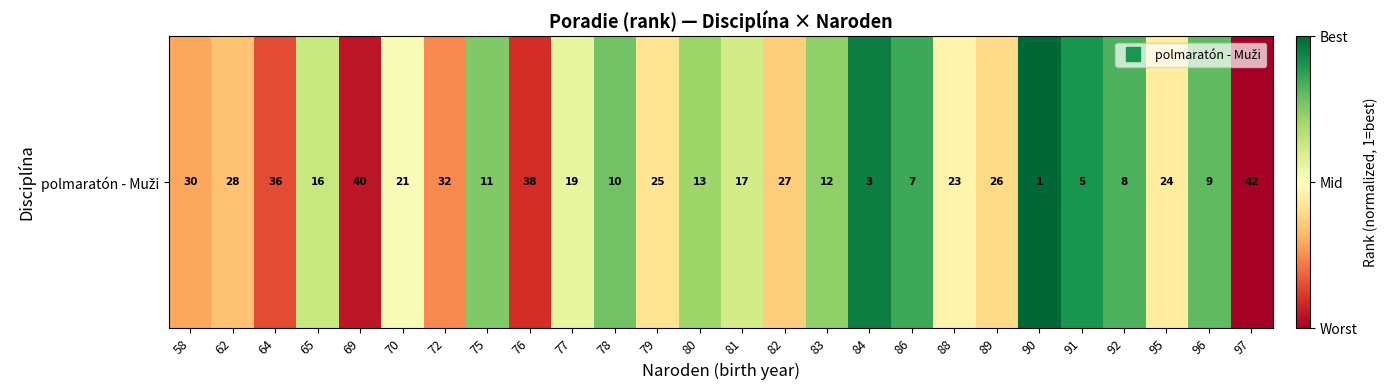

List the labels in order of value, smallest first.

97, 69, 76, 64, 72, 58, 62, 82, 89, 79, 95, 88, 70, 77, 81, 65, 80, 83, 75, 78, 96, 92, 86, 91, 84, 90